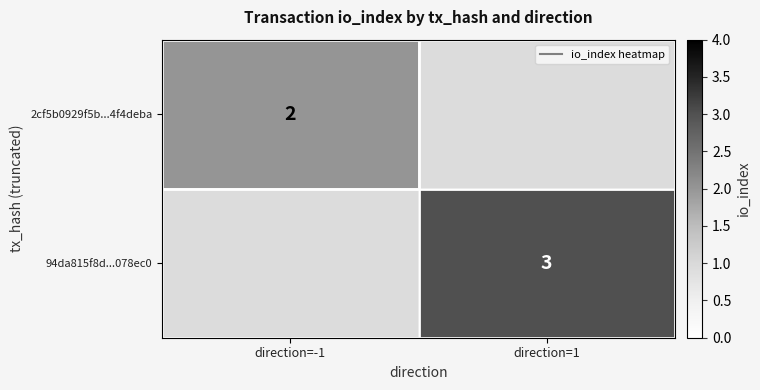

How many series are shown in this chart?

2